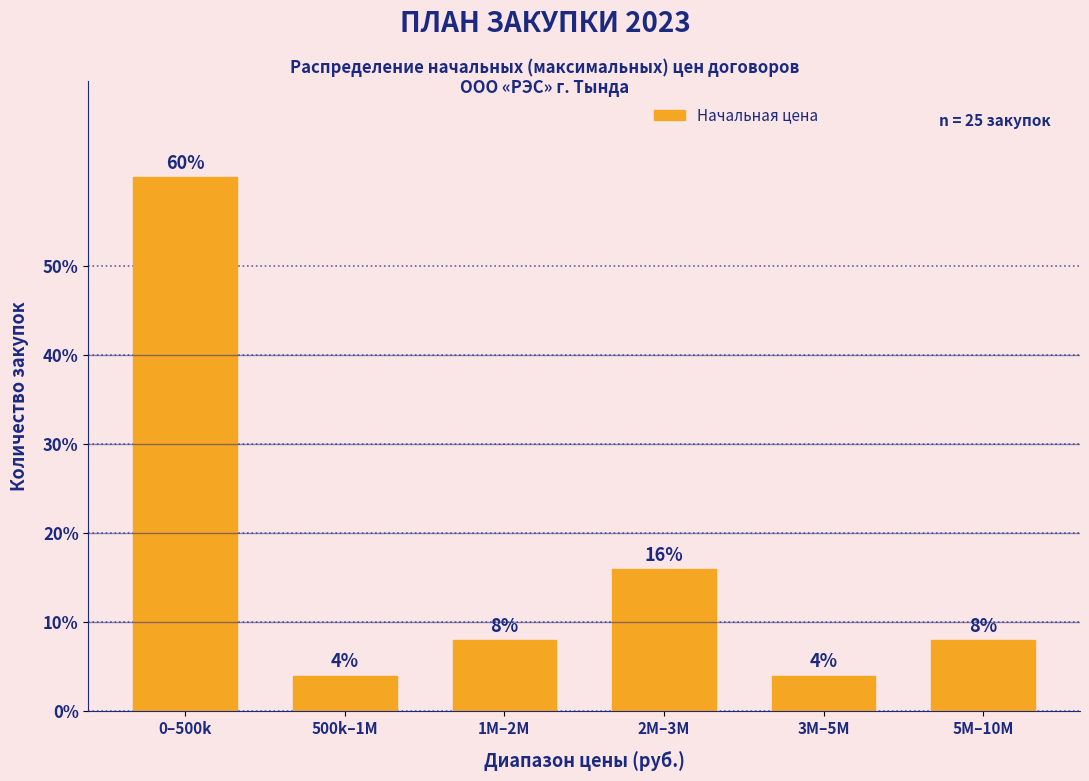

Reading right to left, transcribe all the data shown in this chart.

8	4	16	8	4	60